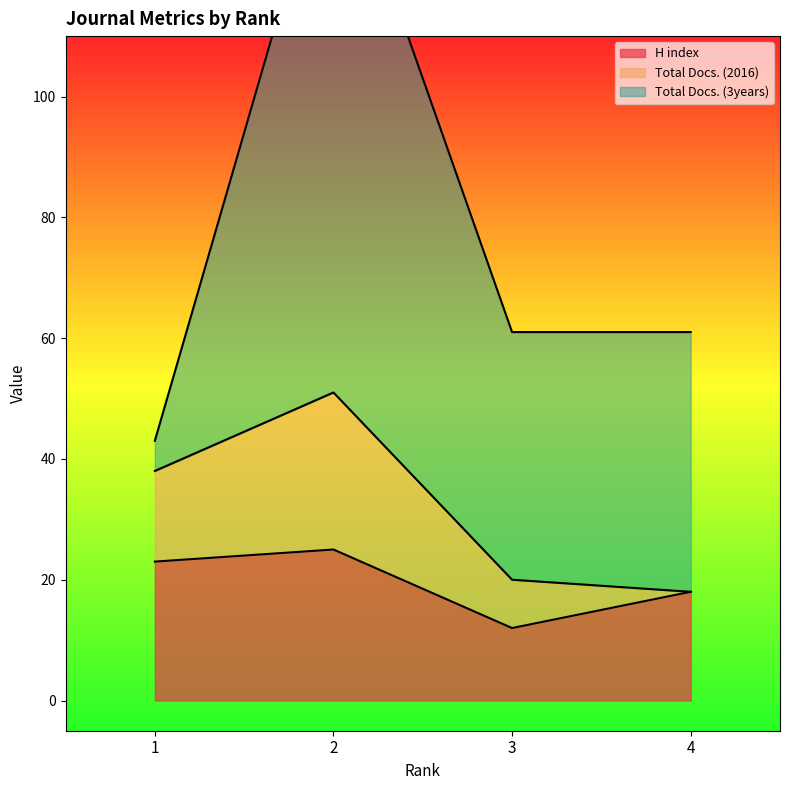

What is the value of the H index point at the 2nd from the left?

25